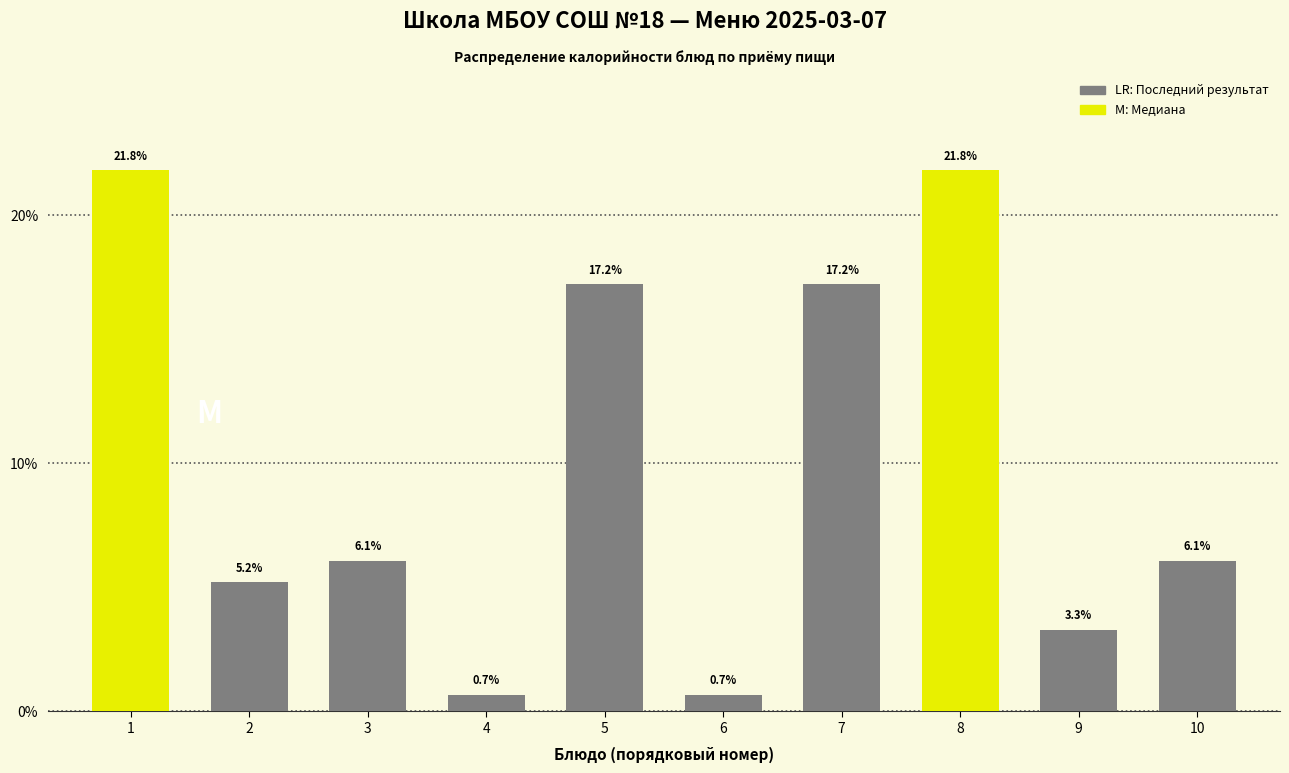

Reading left to right, list all the values displayed in this chart.

21.8	5.2	6.1	0.7	17.2	0.7	17.2	21.8	3.3	6.1